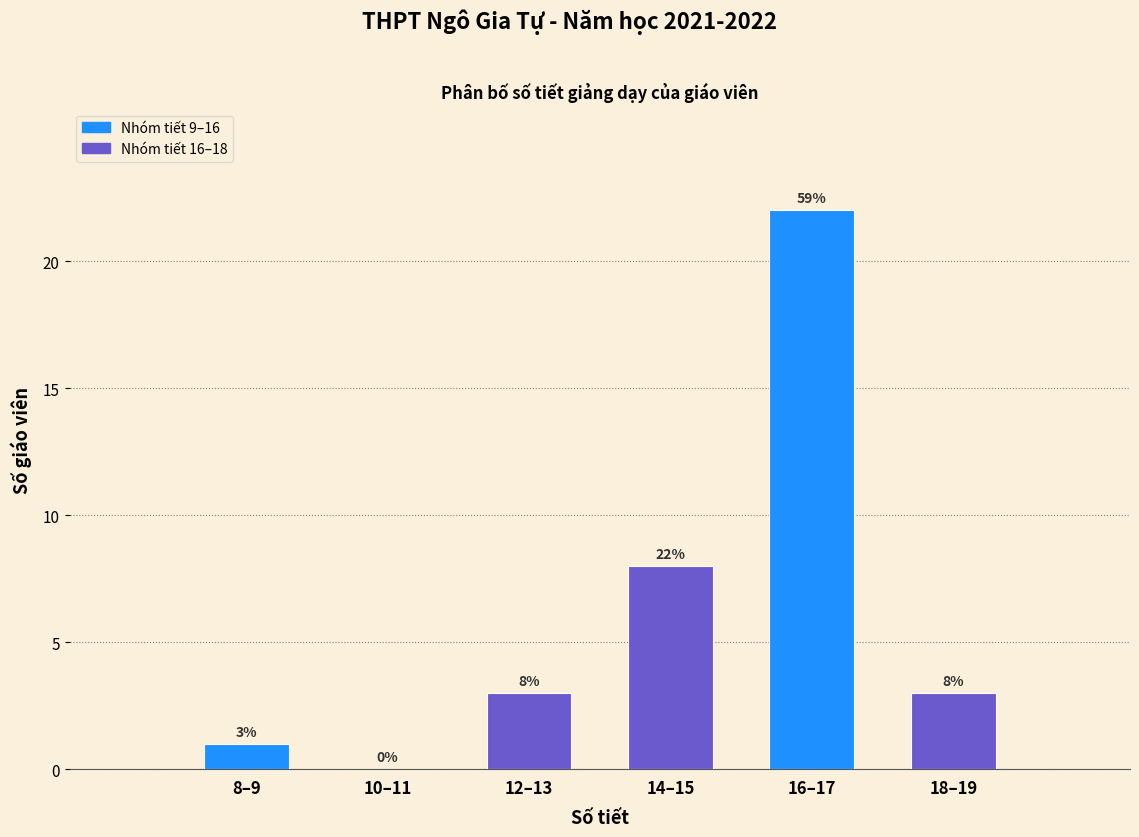

Reading left to right, what are all the values shown in this chart?

8–9=1	10–11=0	12–13=3	14–15=8	16–17=22	18–19=3